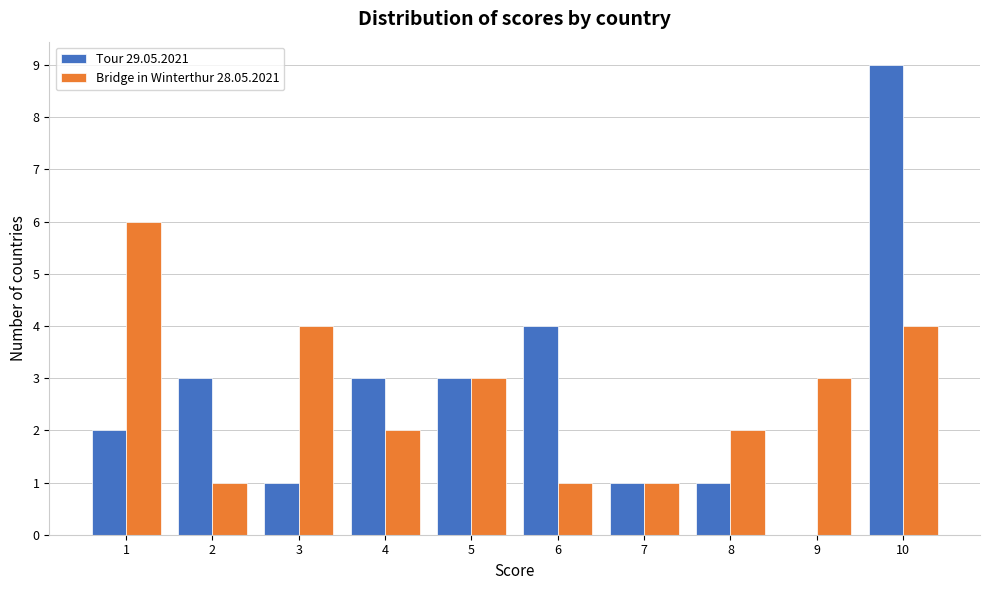

Reading left to right, transcribe all the data shown in this chart.

Tour 29.05.2021: 1=2	2=3	3=1	4=3	5=3	6=4	7=1	8=1	9=0	10=9
Bridge in Winterthur 28.05.2021: 1=6	2=1	3=4	4=2	5=3	6=1	7=1	8=2	9=3	10=4